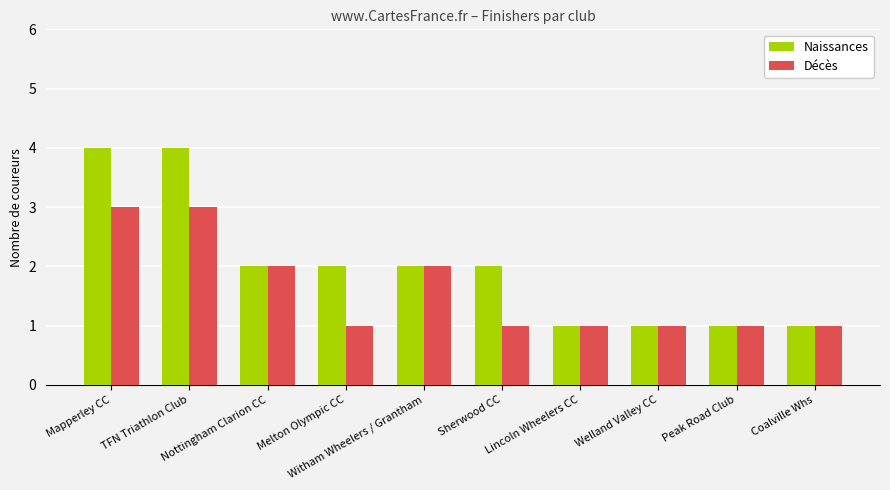

What is the difference between the second highest and minimum values in the Naissances series?

3